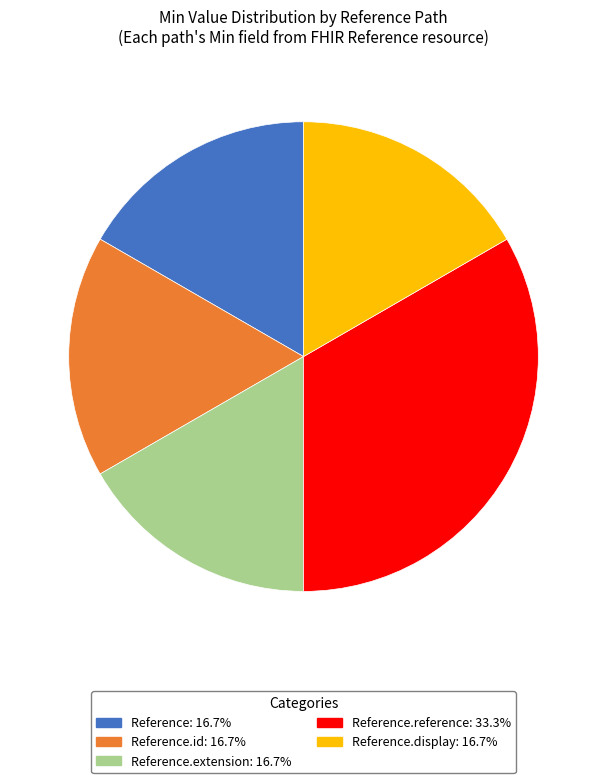

Does any single category account for the majority?

No